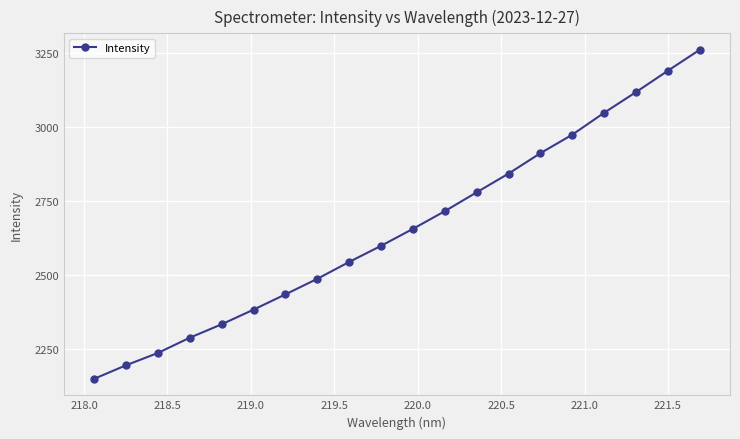

What is the average value?

2657.5